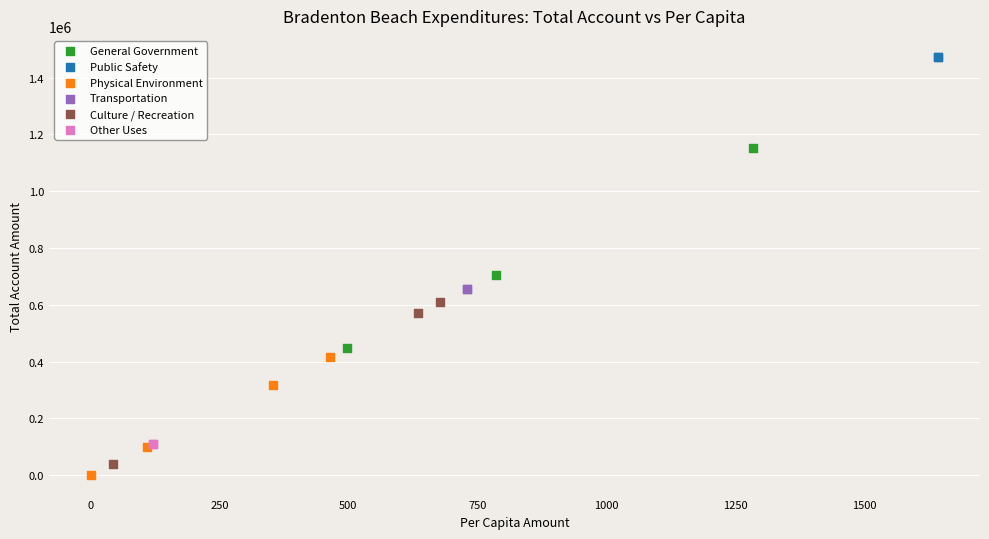

What are all the series names shown in the legend?

General Government, Public Safety, Physical Environment, Transportation, Culture / Recreation, Other Uses